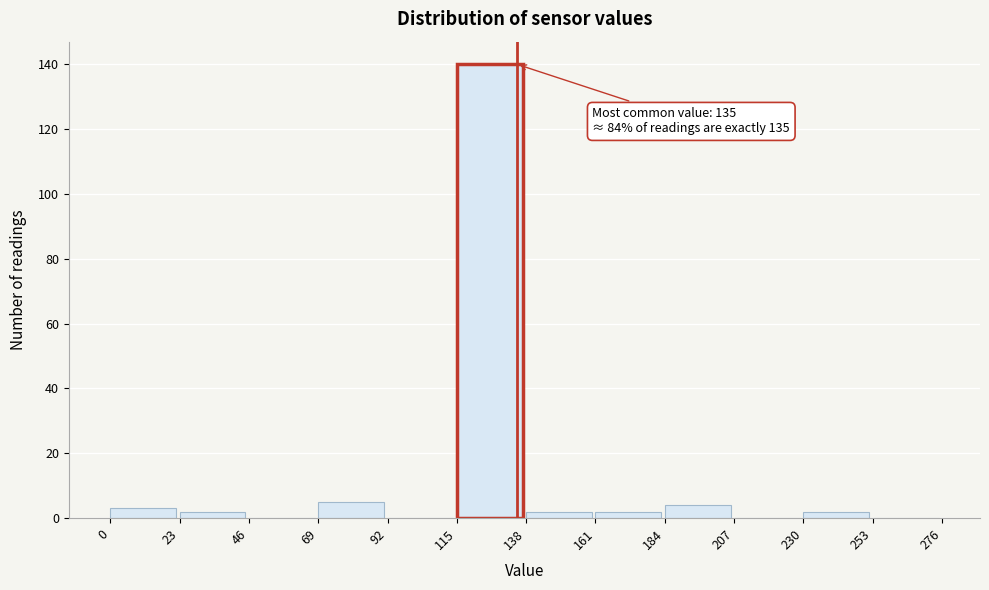

Over which range of the x-axis is the bar tallest?

115 to 138